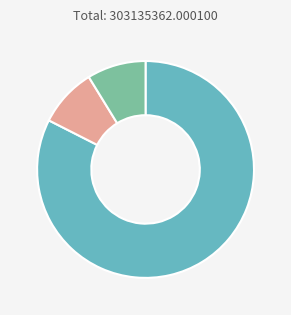

Is there any slice that represents more than half of the pie?

Yes